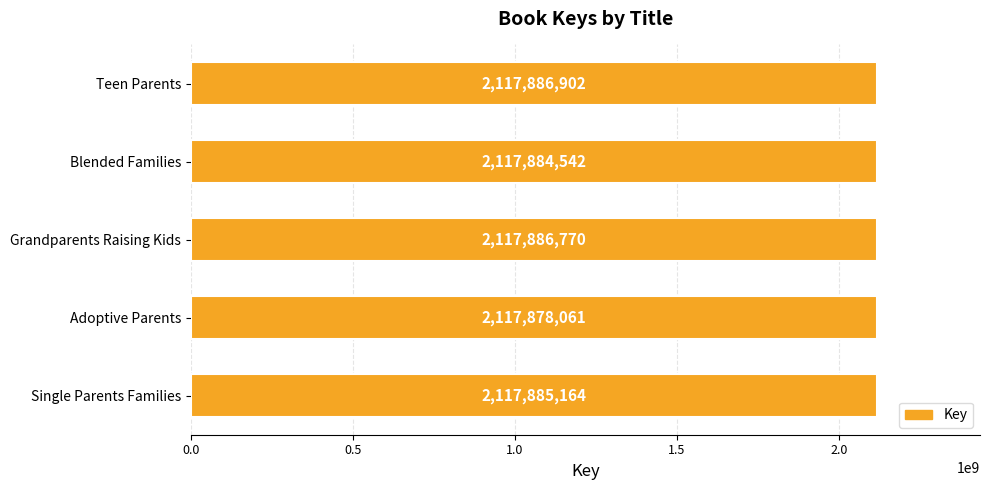

Is it true that the value at Blended Families is 2117884542?

True